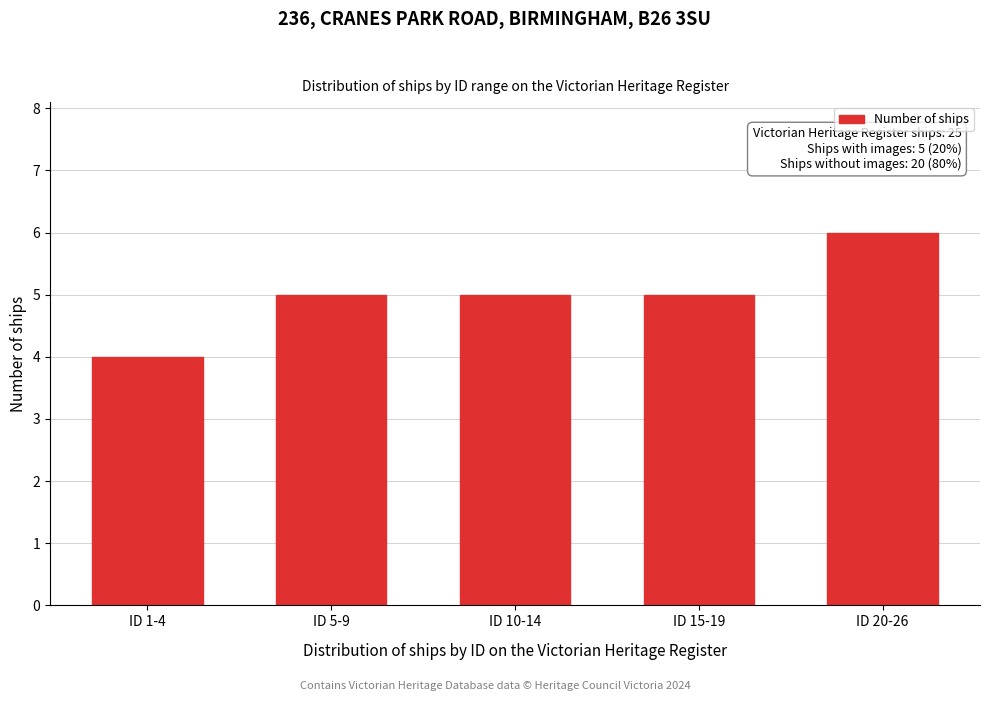

Reading left to right, extract all data points from this chart.

ID 1-4=4	ID 5-9=5	ID 10-14=5	ID 15-19=5	ID 20-26=6